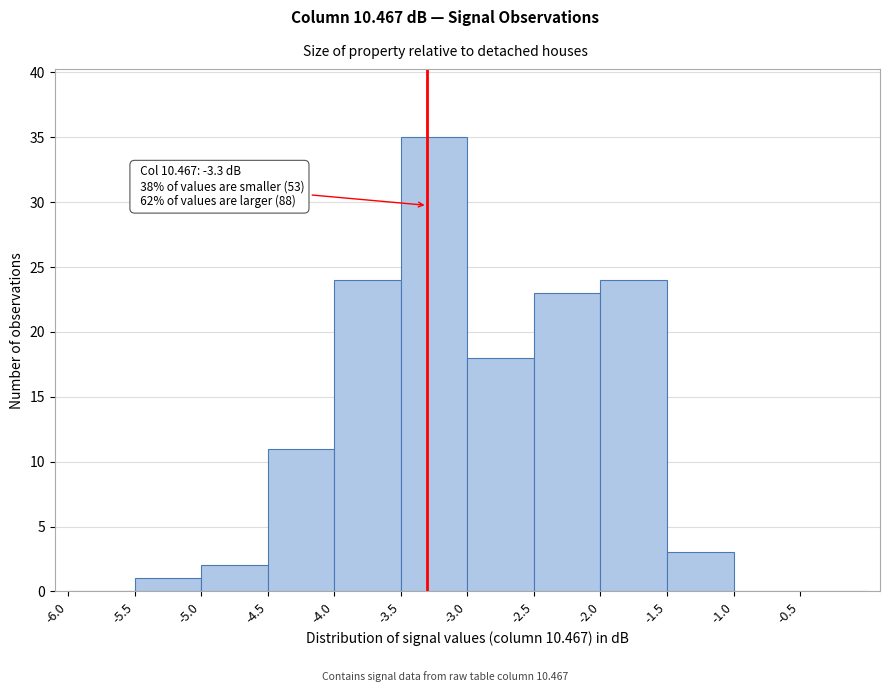

Over which range of the x-axis is the bar tallest?

-3.5 to -3.0